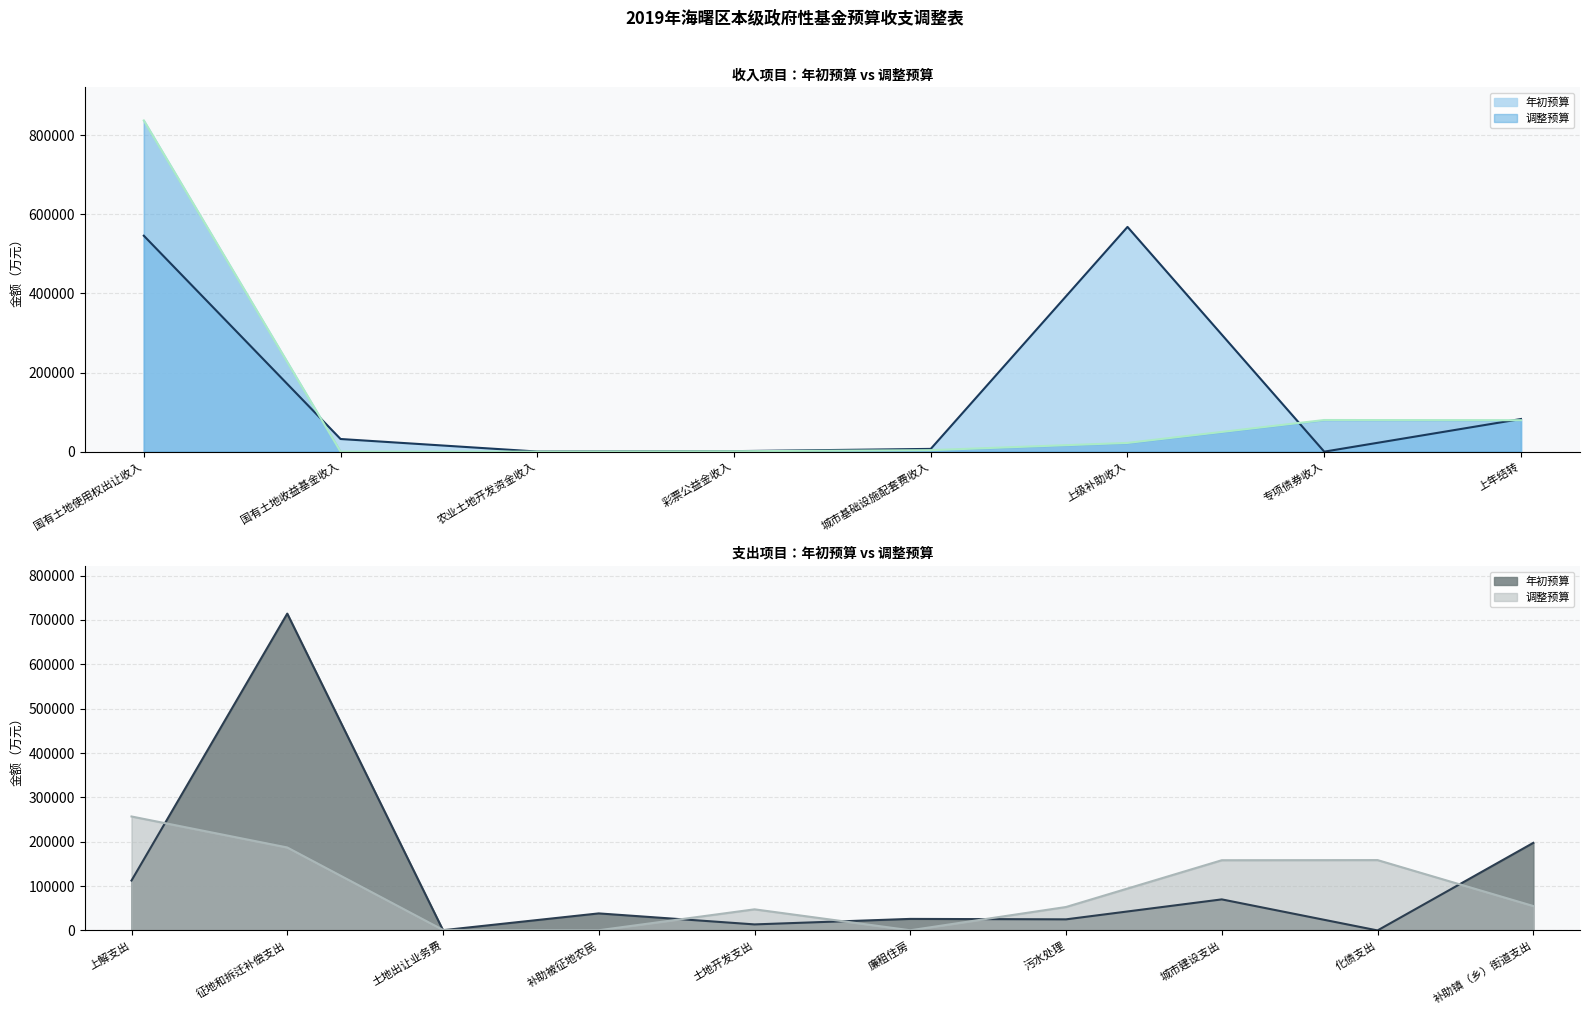

Rank the series by their maximum value, from highest to lowest.

调整预算, 年初预算